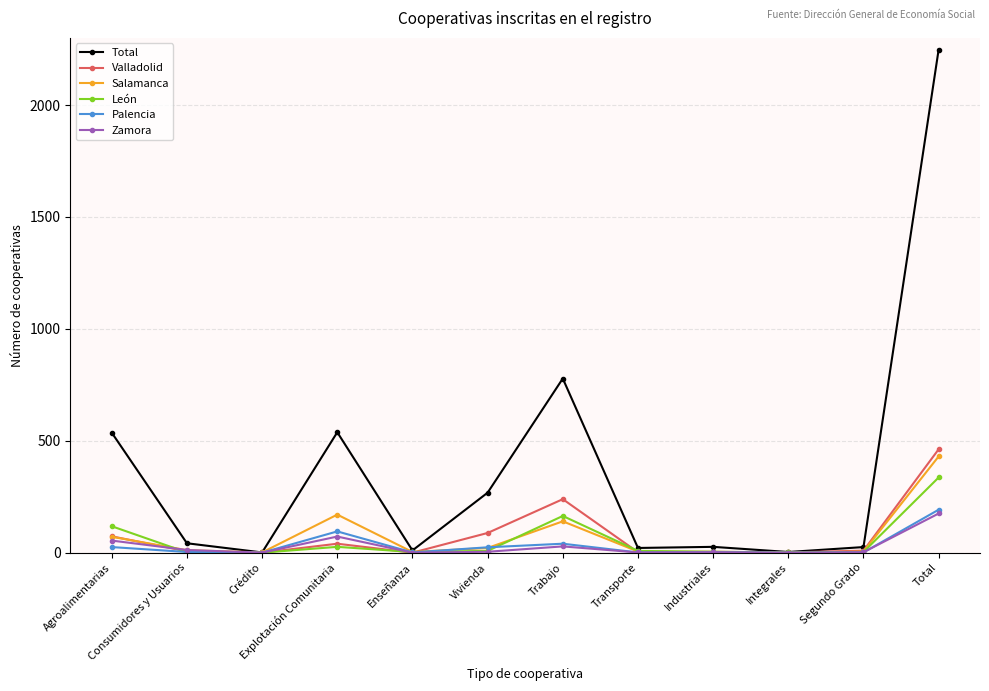

The value of Total at Agroalimentarias is 303. True or false?

False